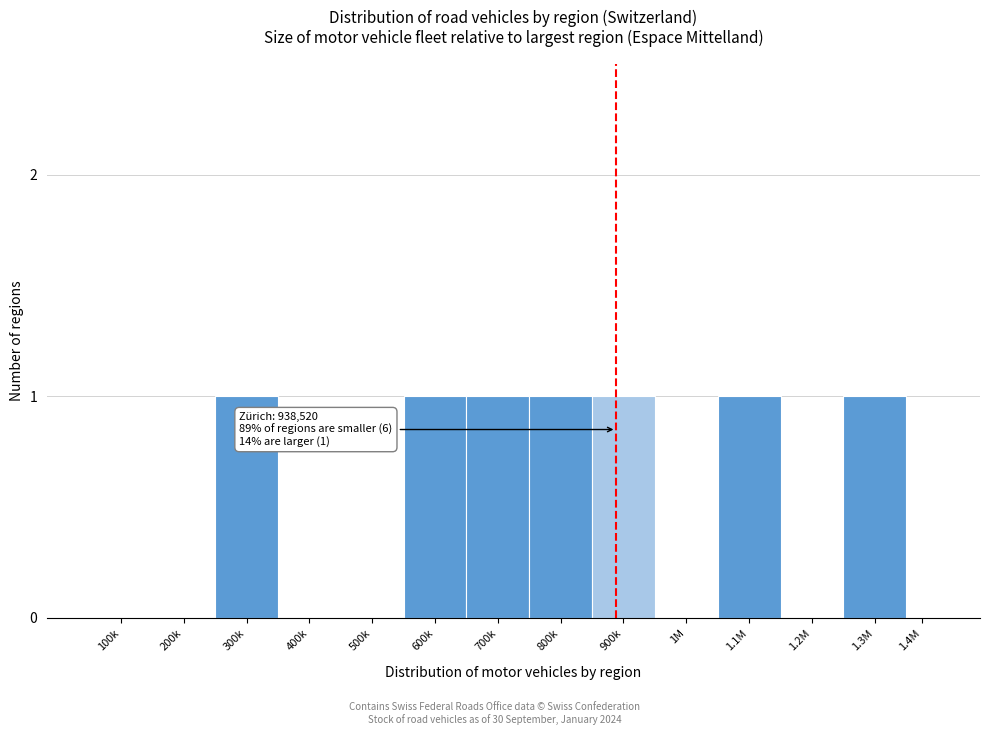

Reading left to right, transcribe all the data shown in this chart.

100k=0	200k=0	300k=1	400k=0	500k=0	600k=1	700k=1	800k=1	900k=1	1M=0	1.1M=1	1.2M=0	1.3M=1	1.4M=0